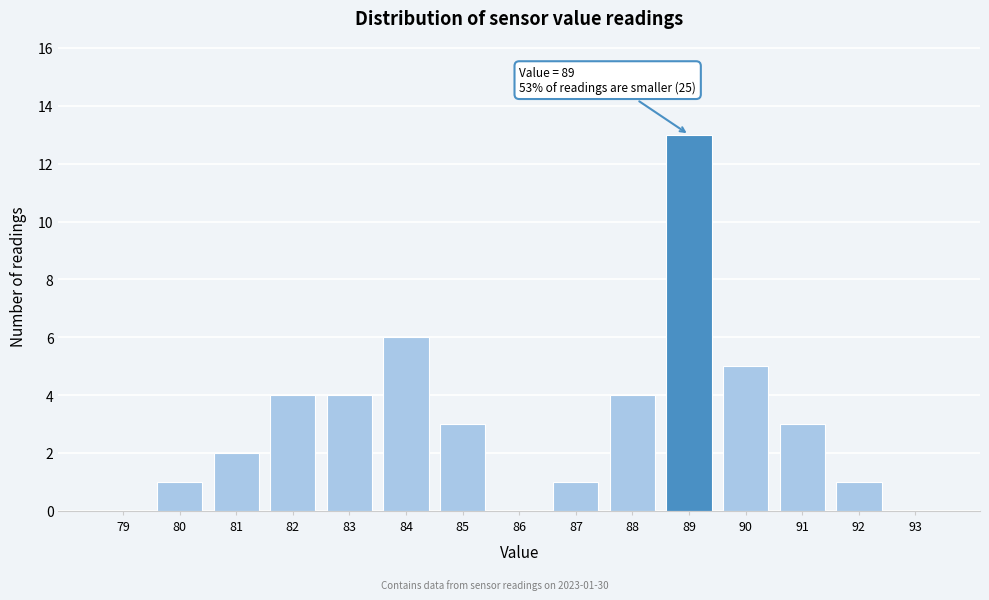

Reading left to right, list all the values displayed in this chart.

79=0	80=1	81=2	82=4	83=4	84=6	85=3	86=0	87=1	88=4	89=13	90=5	91=3	92=1	93=0